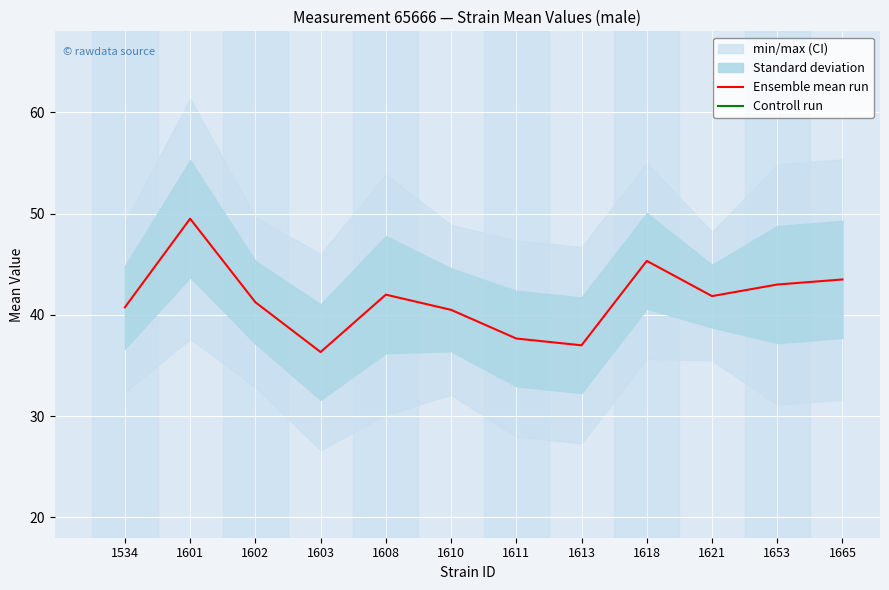

In Controll run, how many points are lower than both neighbors (excluding endpoints)?

3